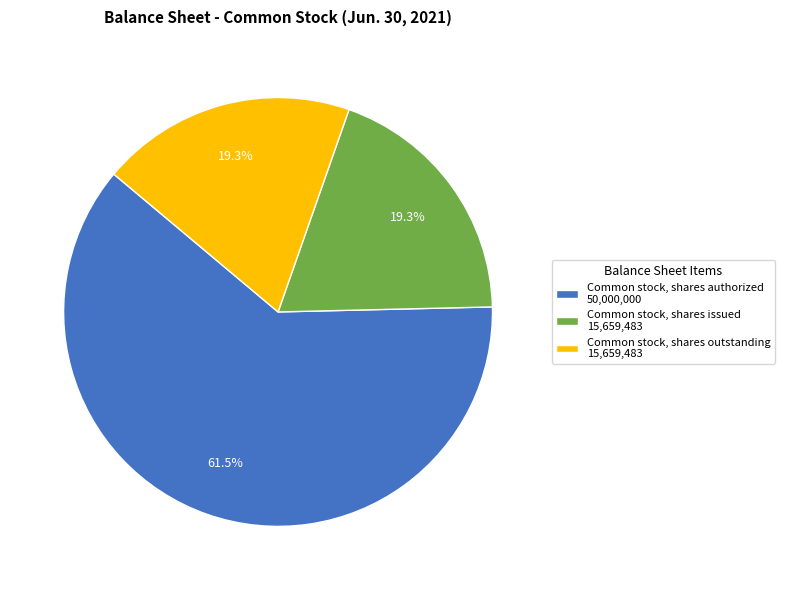

Is Common stock, shares authorized 50,000,000 the majority of the pie?

Yes